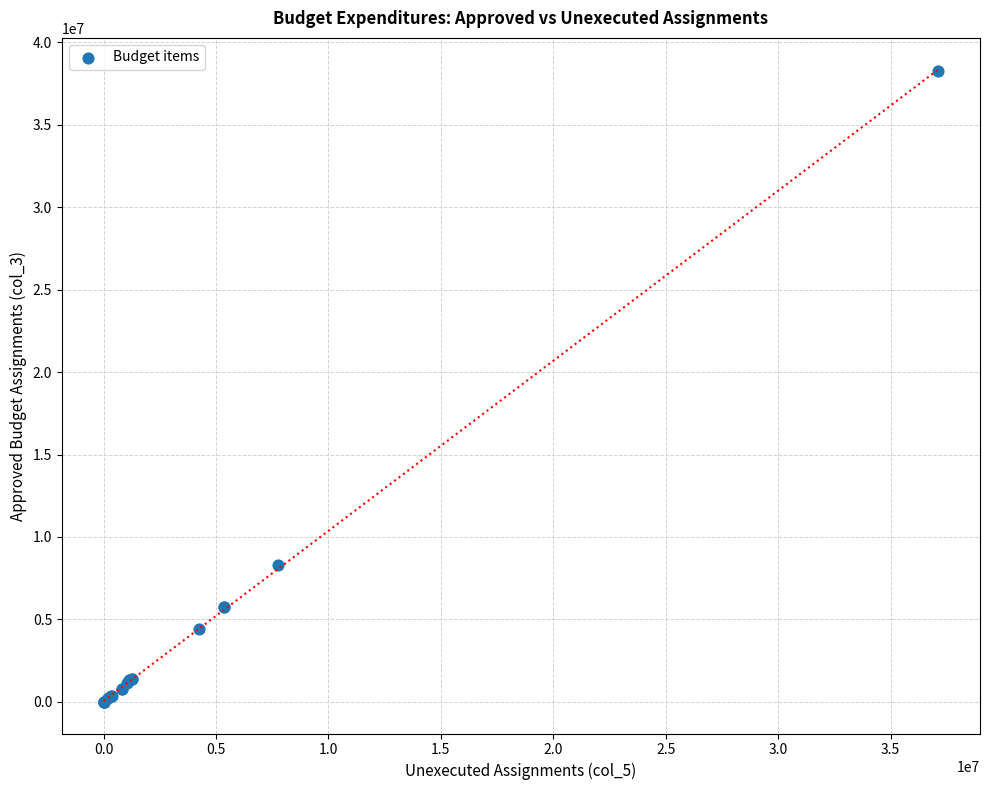

What Y value in the scatter plot is closest to 19131291?

8293965.9